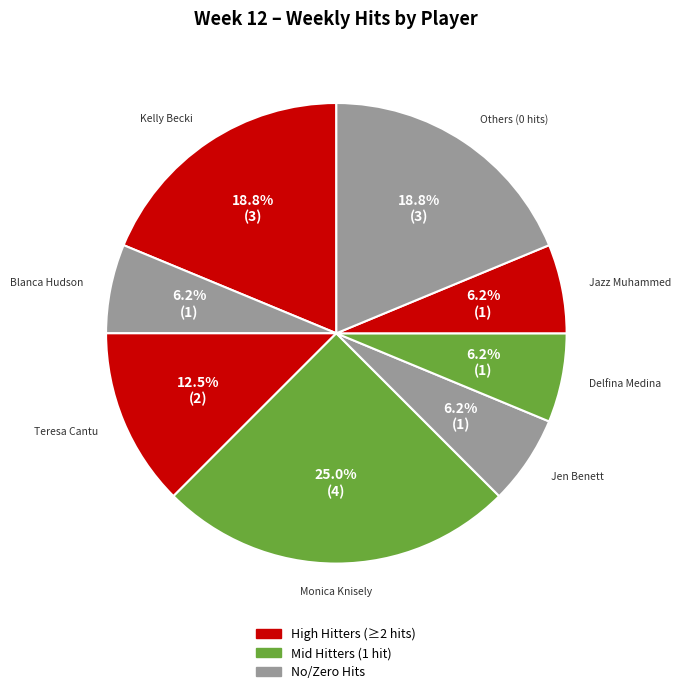

What is the largest slice in the pie chart?

Monica Knisely